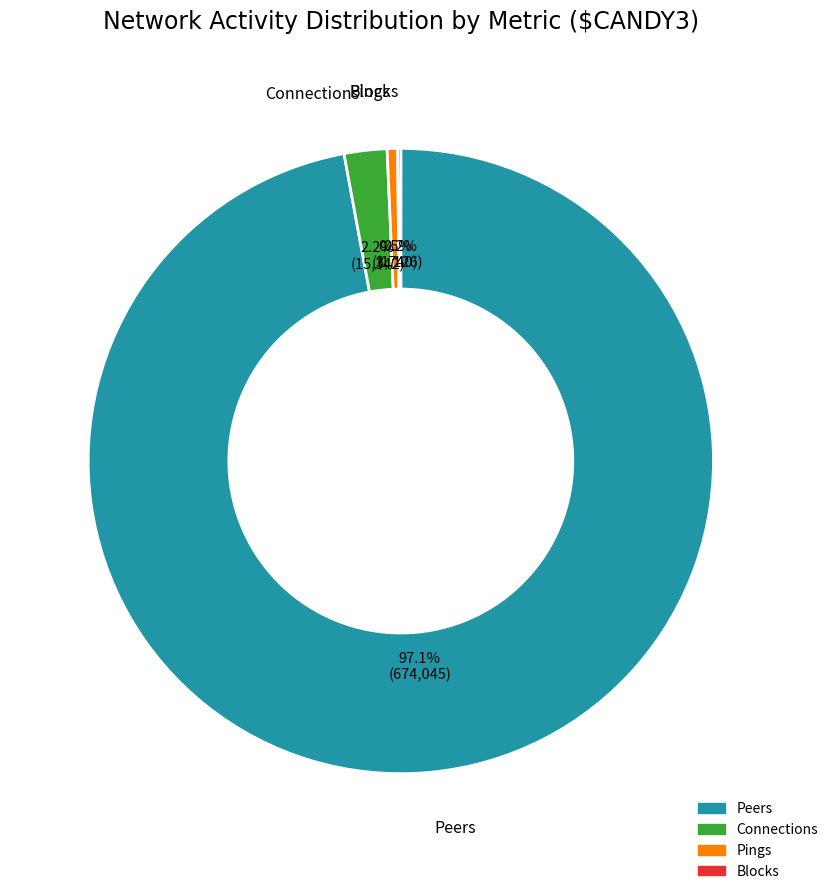

Between Peers and Pings, which is larger?

Peers